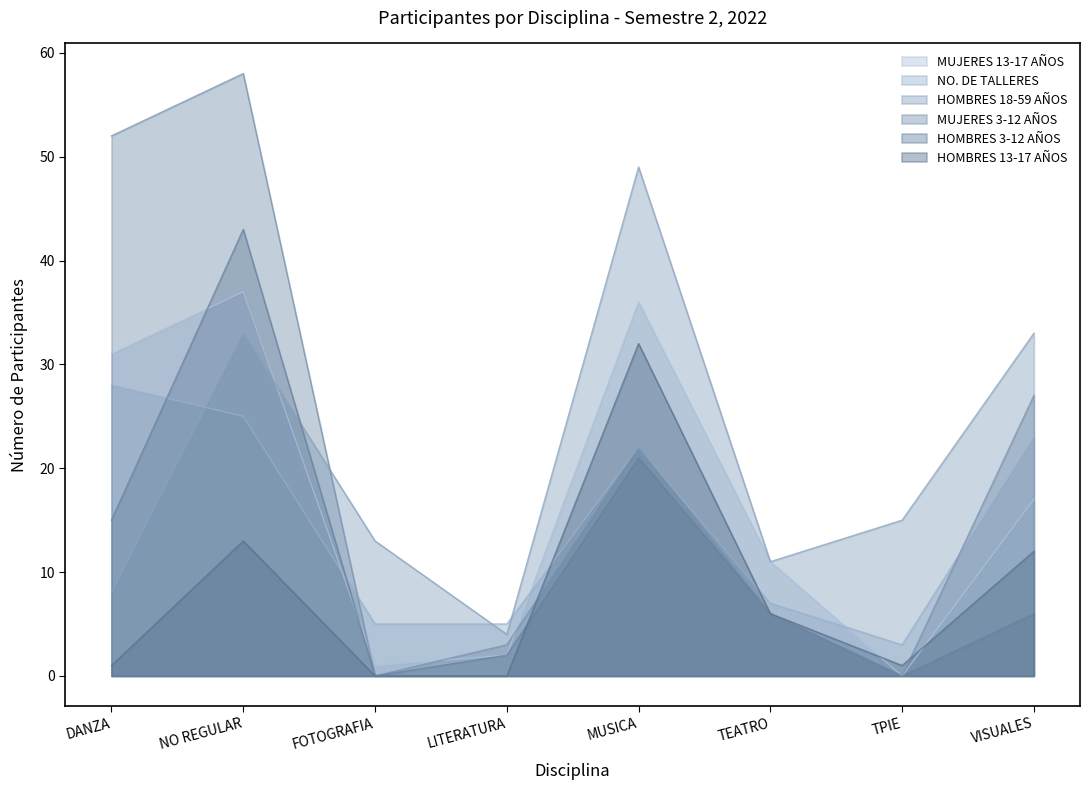

Rank the categories by MUJERES 3-12 AÑOS value from highest to lowest.

NO REGULAR, DANZA, VISUALES, MUSICA, TEATRO, LITERATURA, FOTOGRAFIA, TPIE